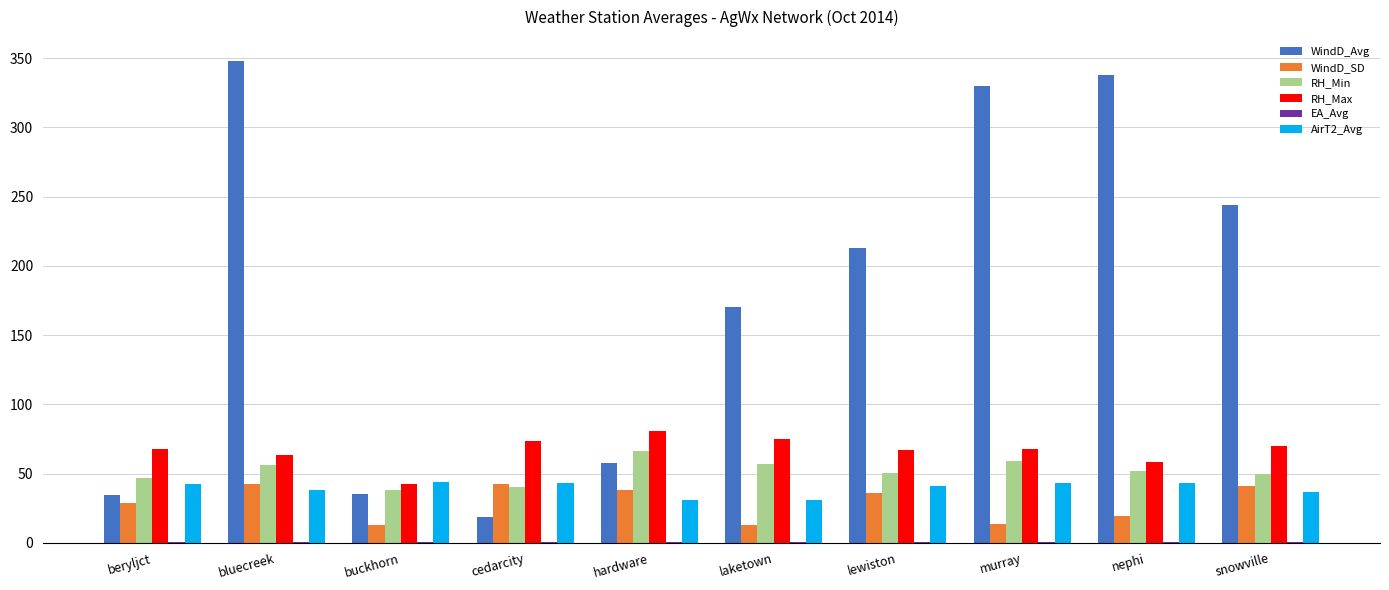

Which series changed the most between buckhorn and laketown?

WindD_Avg